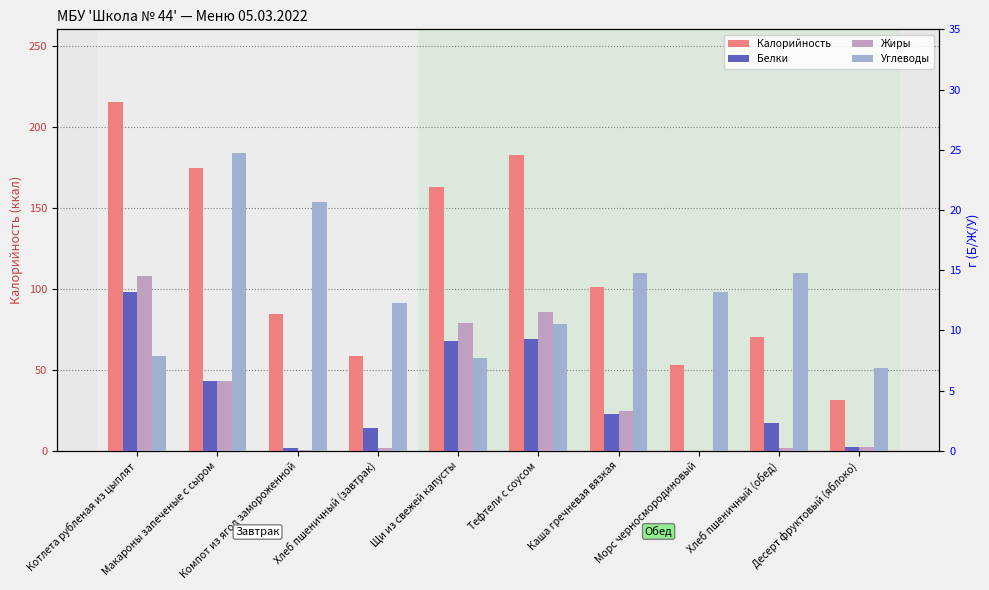

Are the bars horizontal?

No